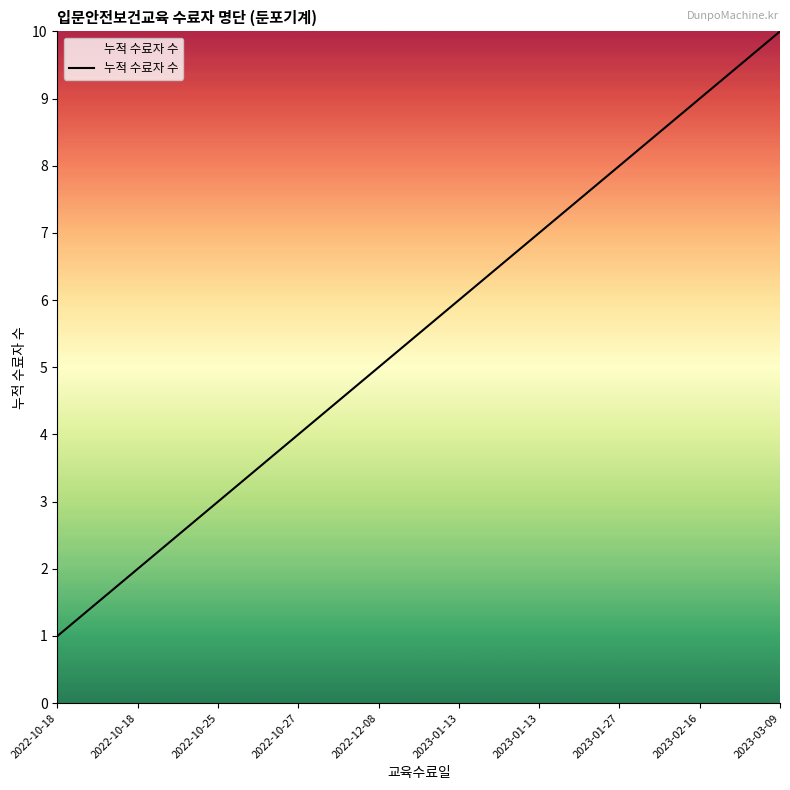

Does the chart have visible grid lines?

No